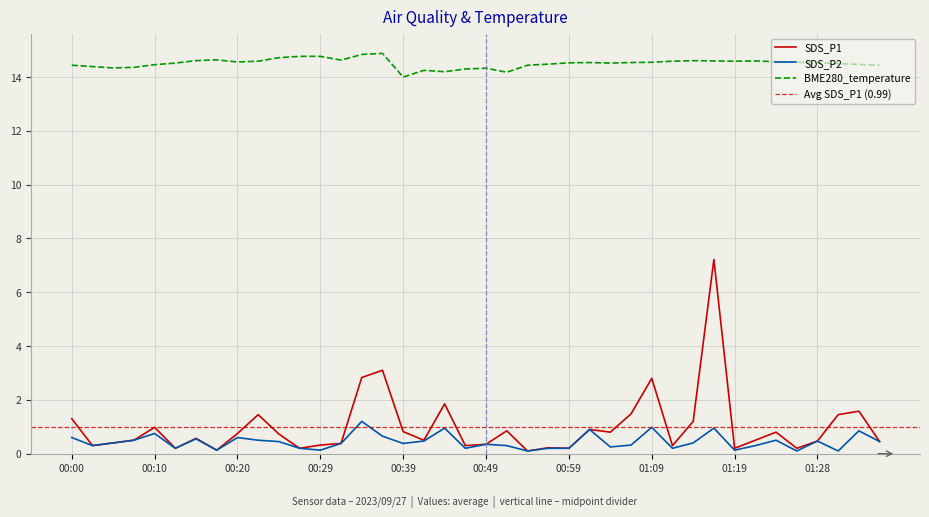

Which series changed the most between 00:39 and 00:47?

SDS_P1